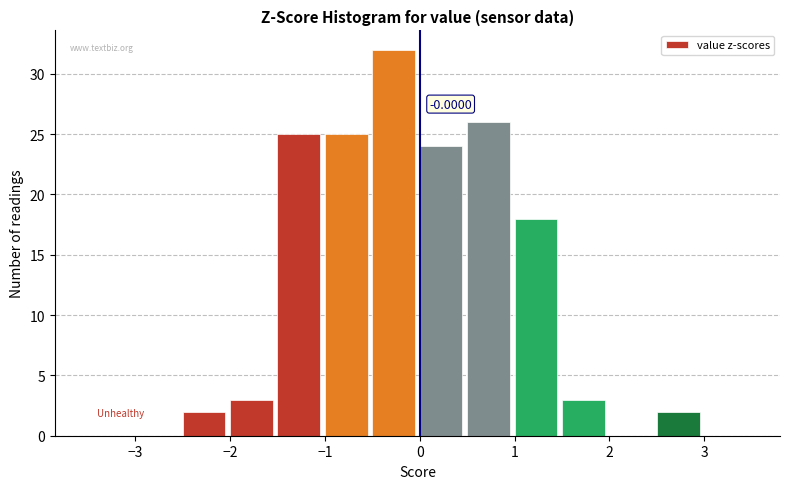

Over which range of the x-axis is the bar tallest?

-0.5 to 0.0